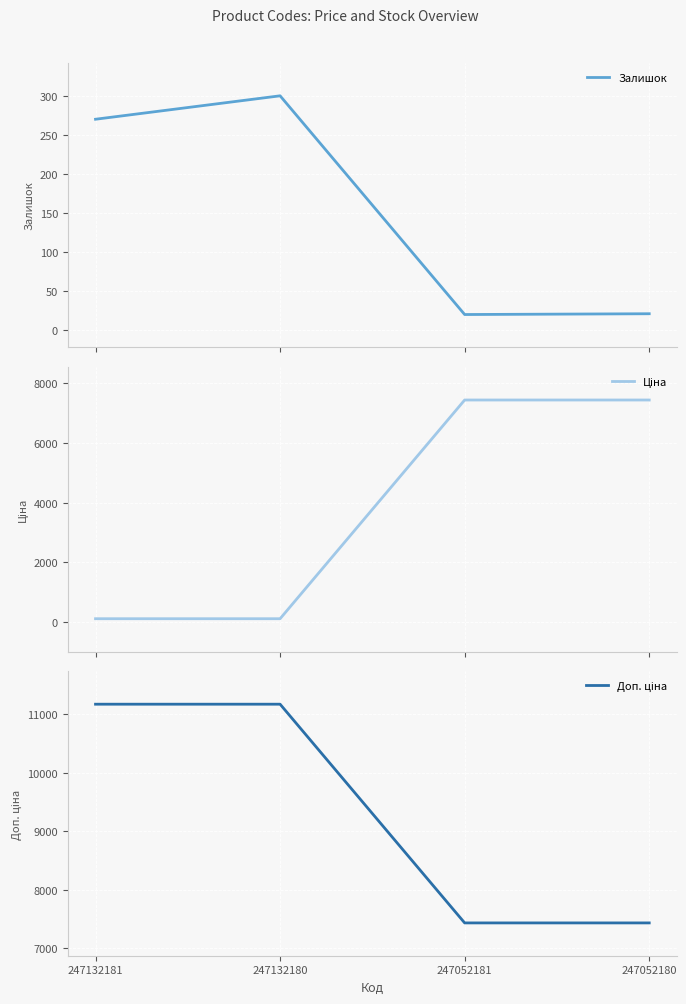

Which category has the highest value across all series?

247132181